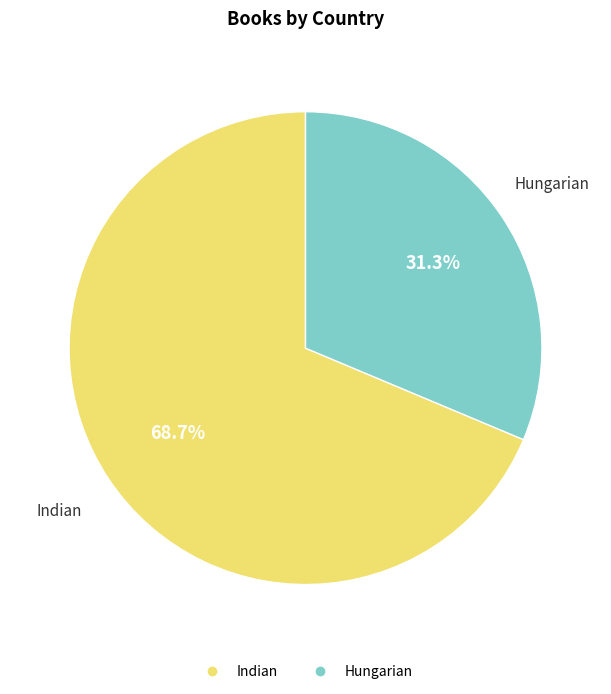

To the nearest percent, what portion does Indian represent?

69%